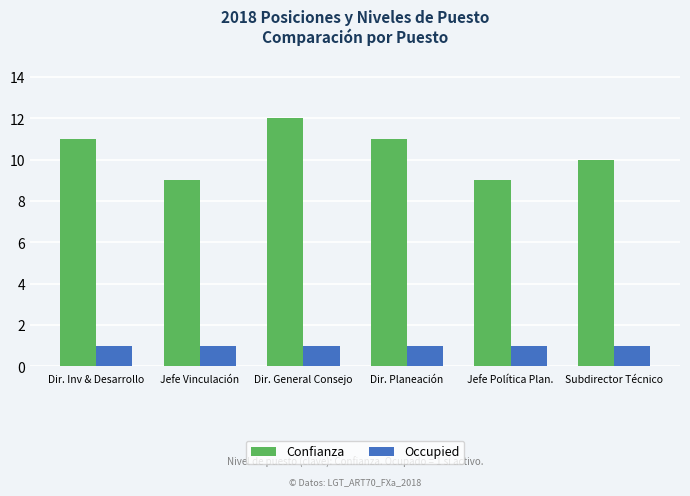

What is the difference between the highest and lowest values at Jefe Política Plan.?

8